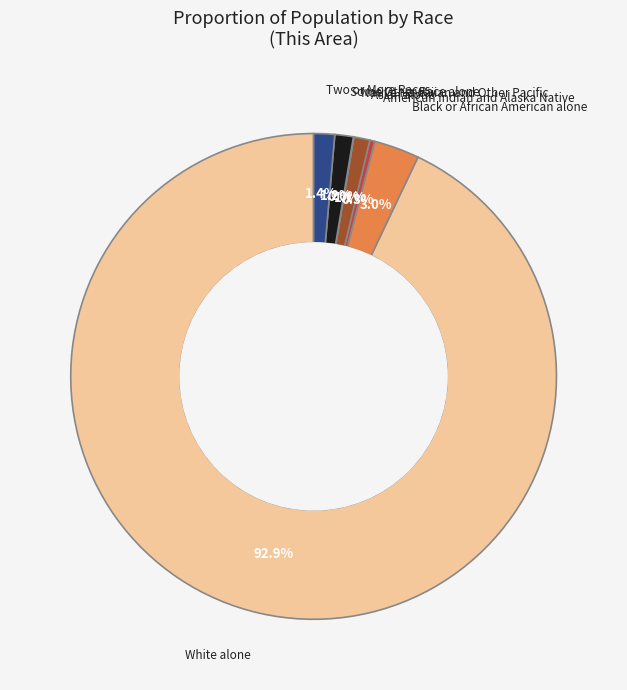

Is there a majority slice in this chart?

Yes